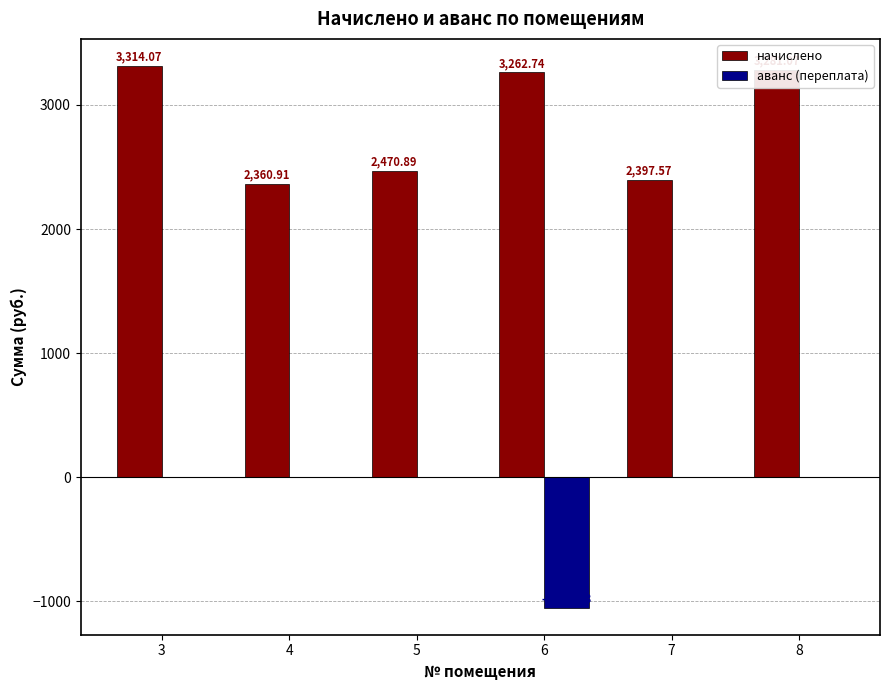

How many groups of bars are there?

6